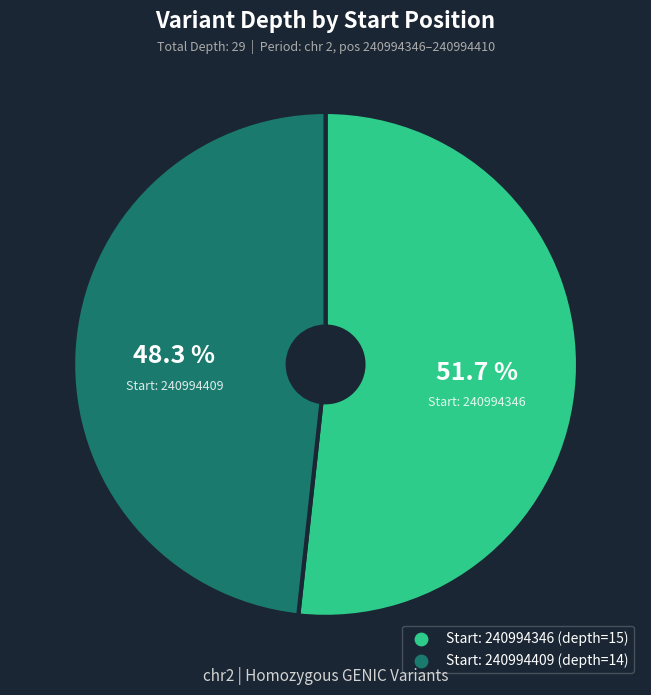

How many slices are in this pie chart?

2